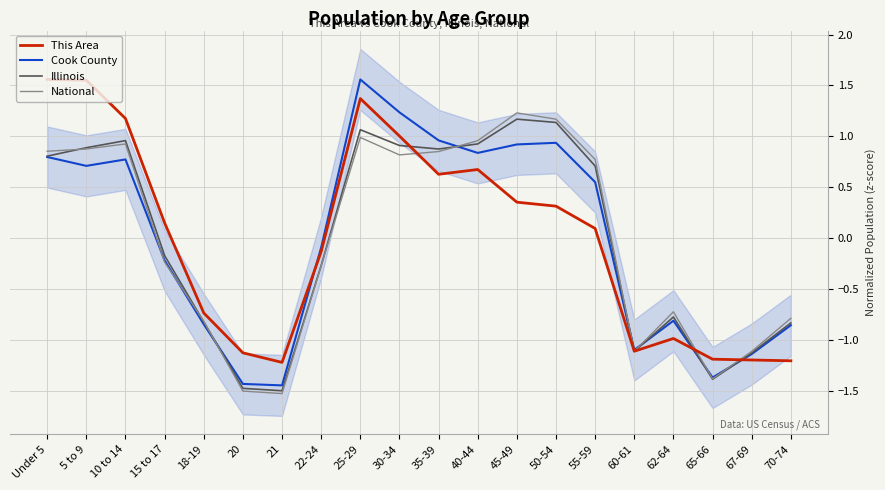

At which label does Illinois reach its minimum?

21